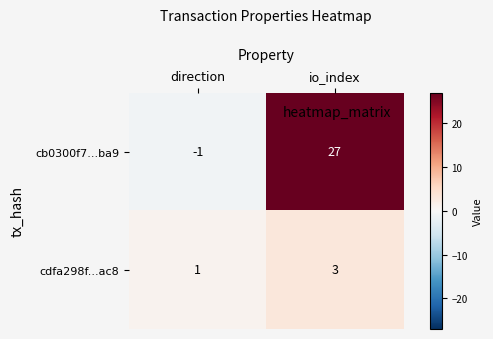

List the labels in order of cdfa298f...ac8 value, smallest first.

direction, io_index